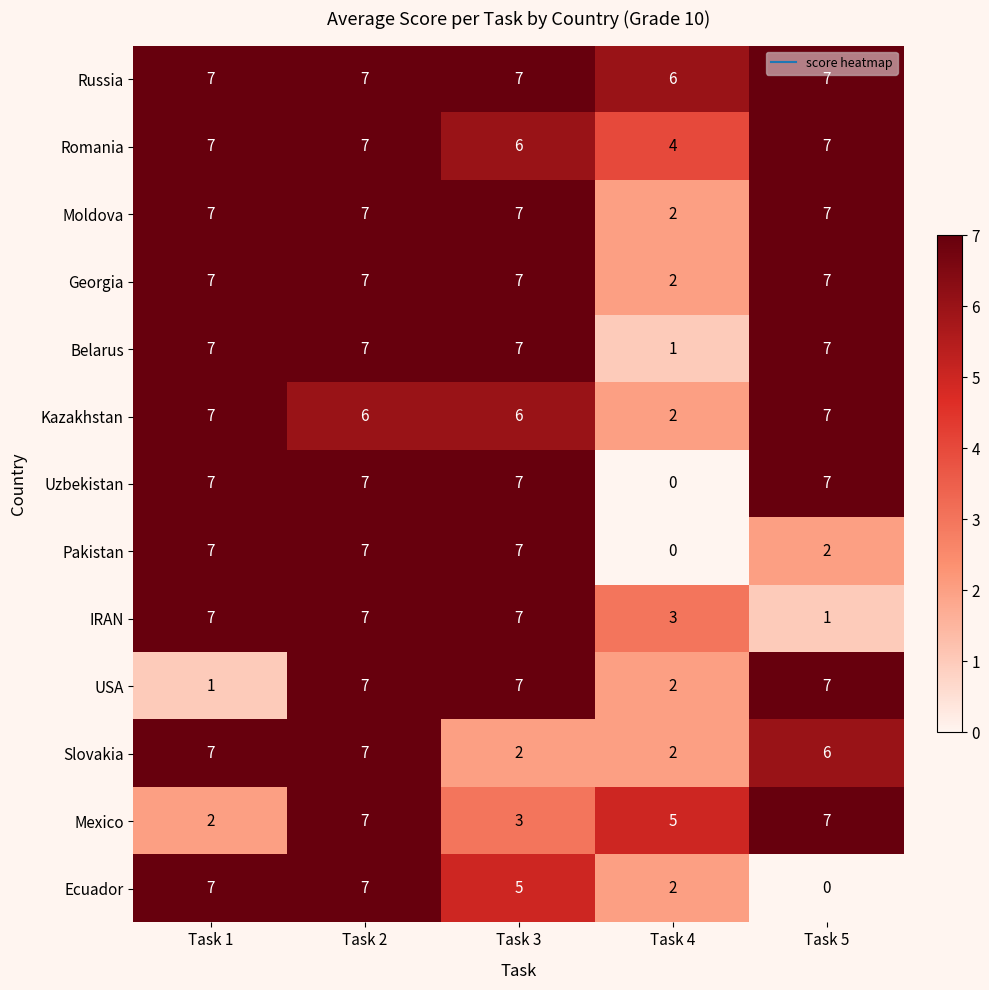

What is the total value across all series at Task 1?

80